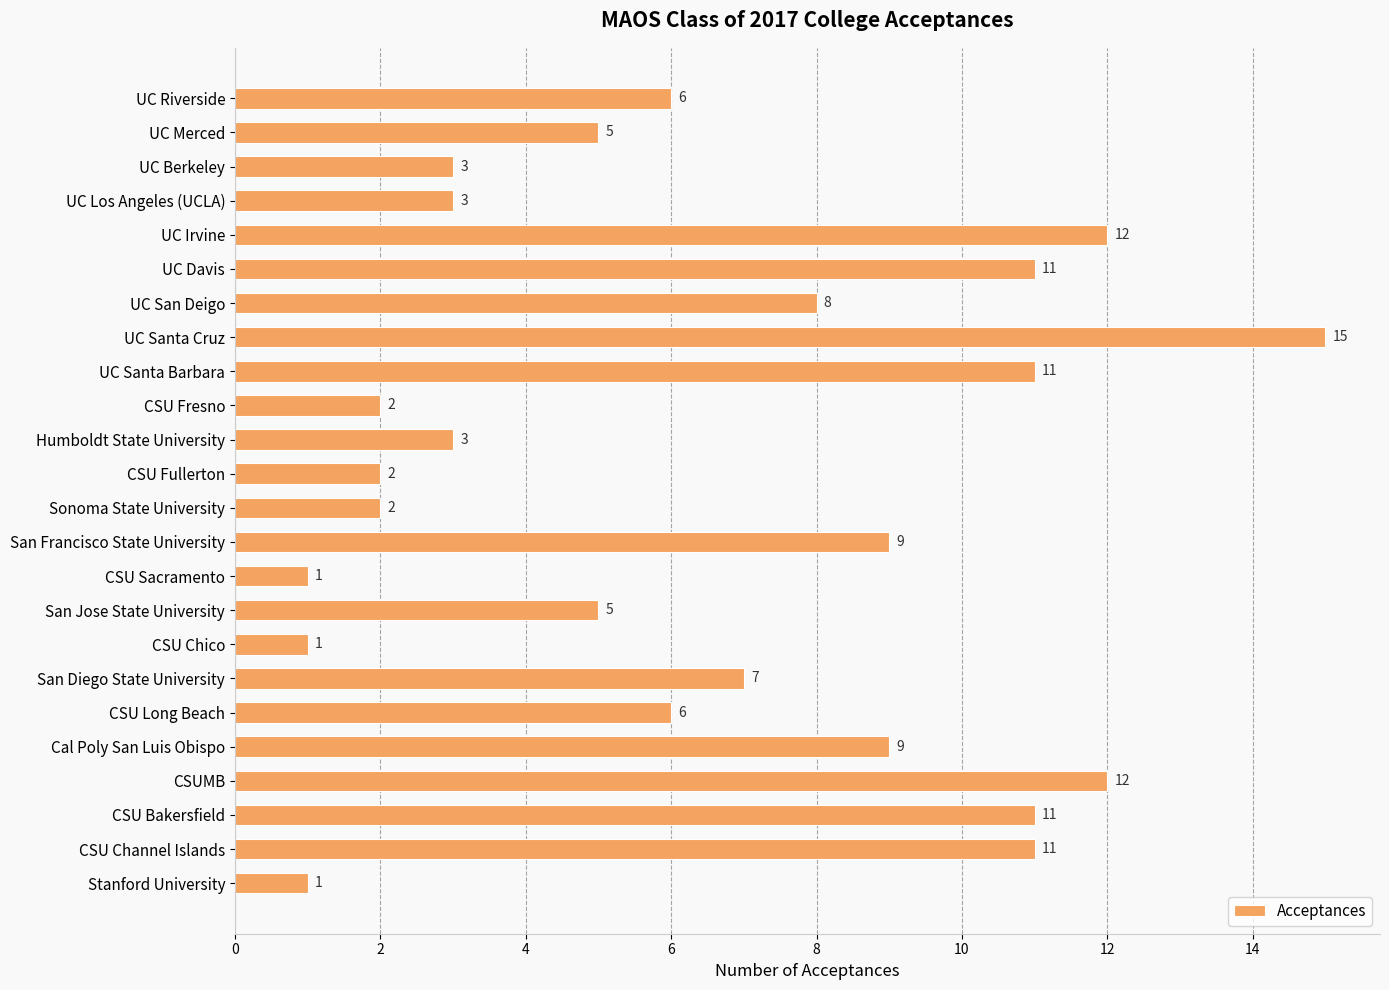

What is the label of the 10th bar from the bottom?

CSU Sacramento